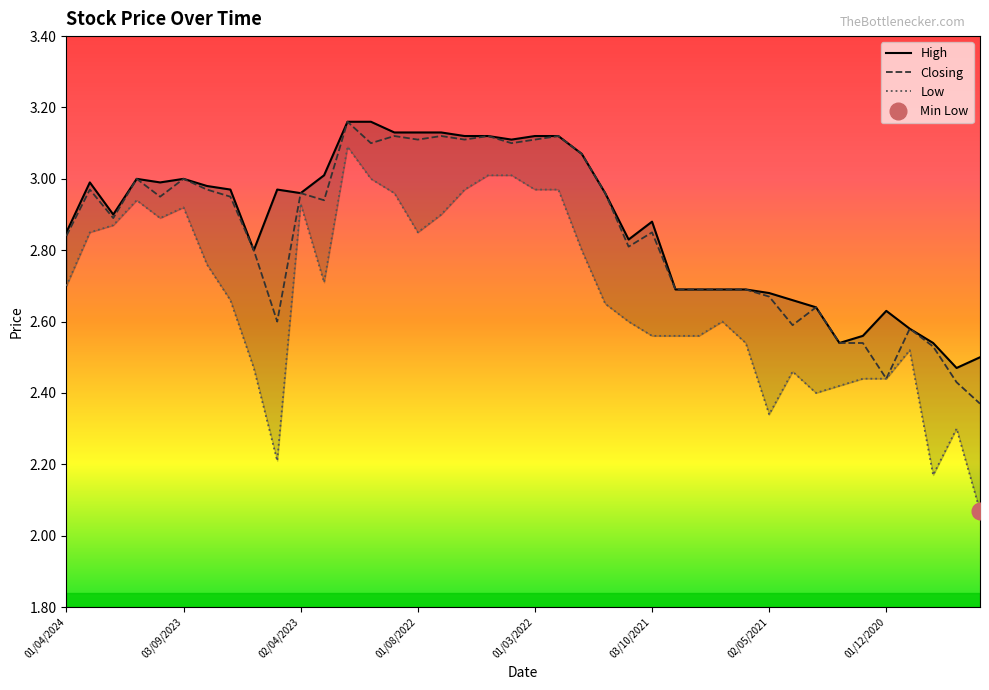

Is it true that Closing equals 3.0 at 03/09/2023?

True